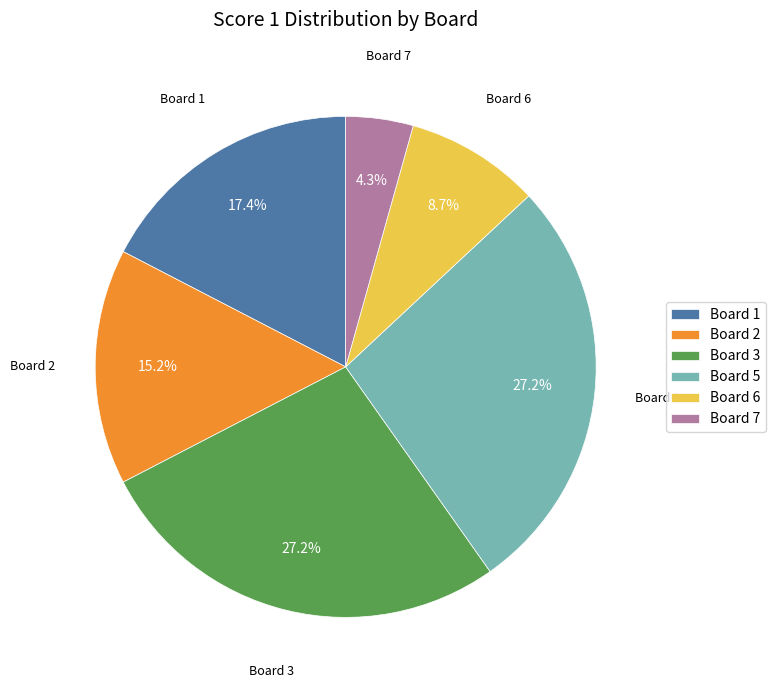

Does Board 7 represent more than half of the total?

No